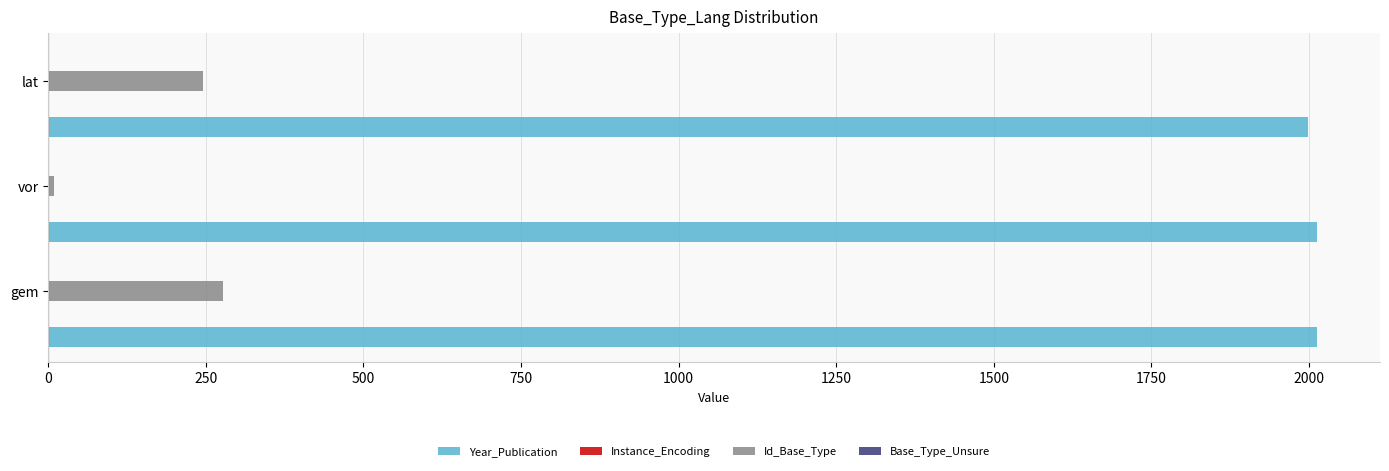

Which series changed the most between vor and lat?

Id_Base_Type